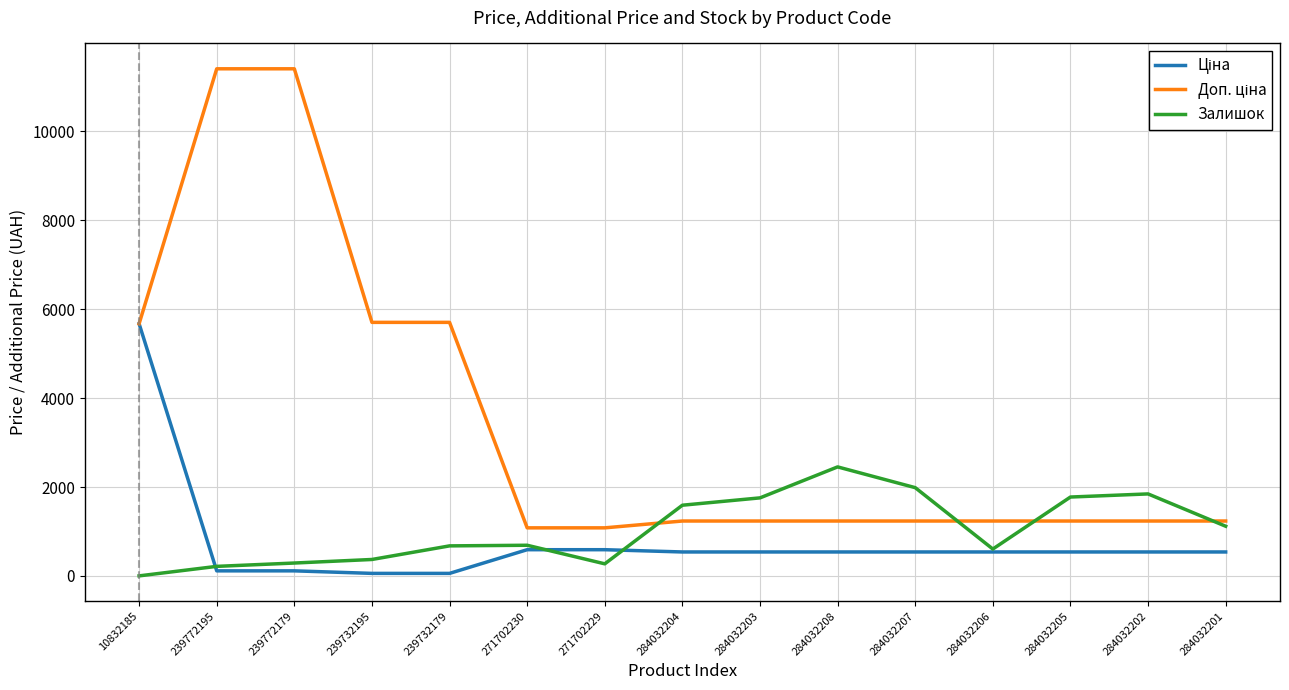

The Залишок series shows 694.5 at 284032207. True or false?

False